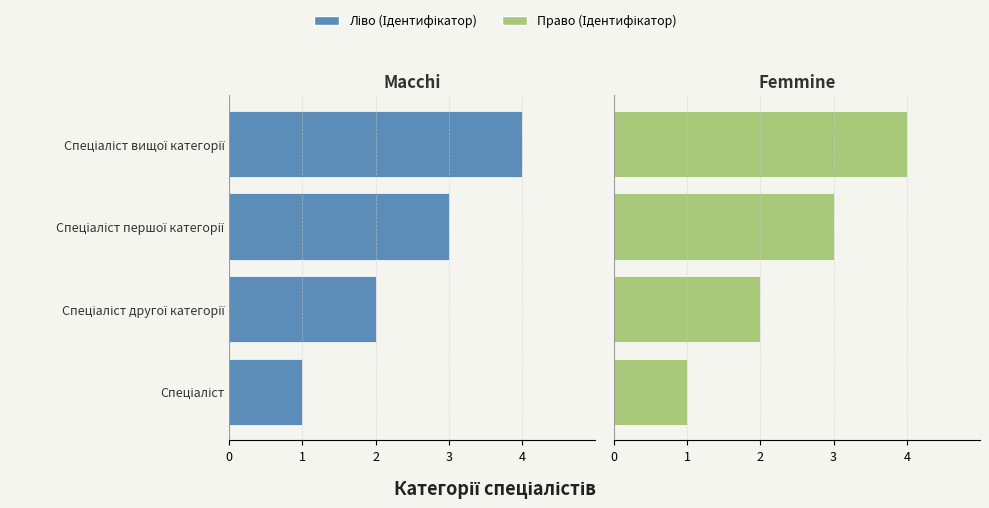

Rank the series by their maximum value, from highest to lowest.

Ідентифікатор (Право), Ідентифікатор (Ліво)